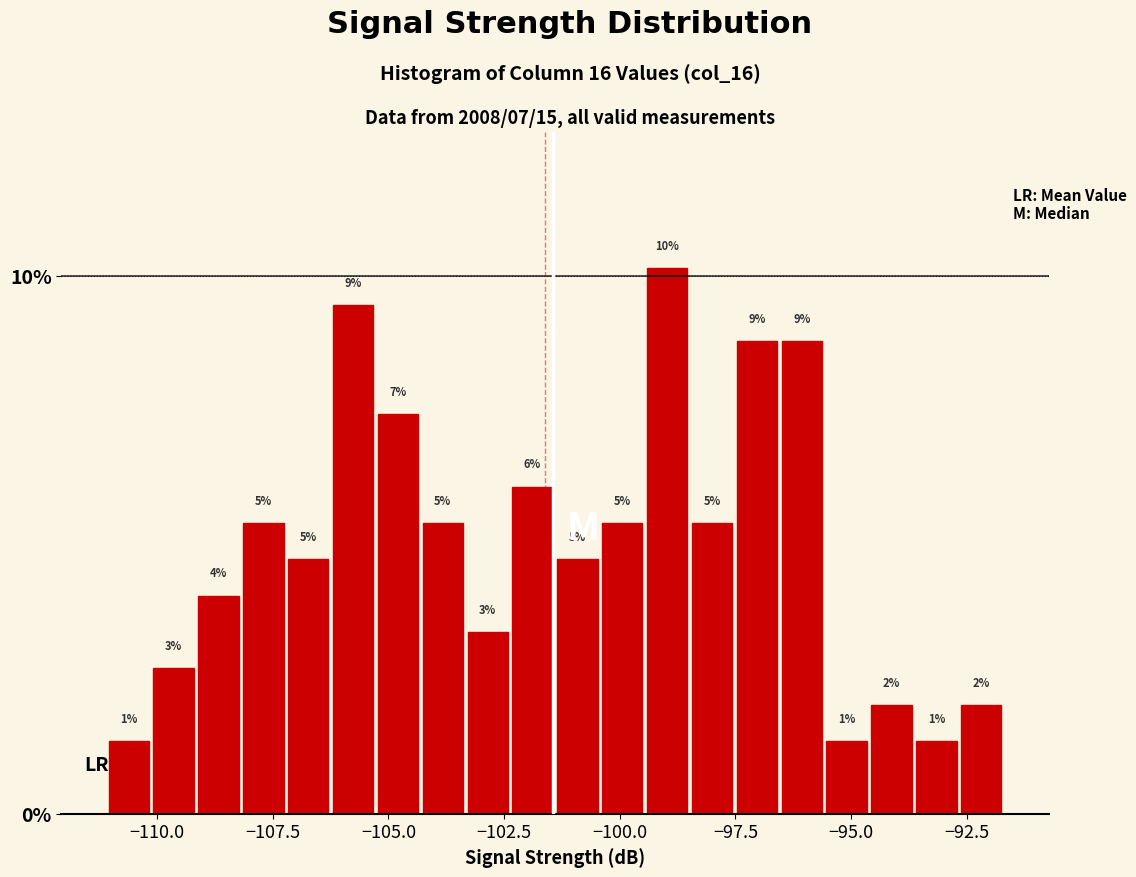

Read against the x-axis, roughly where is the centre of the tallest bar?

-99.0